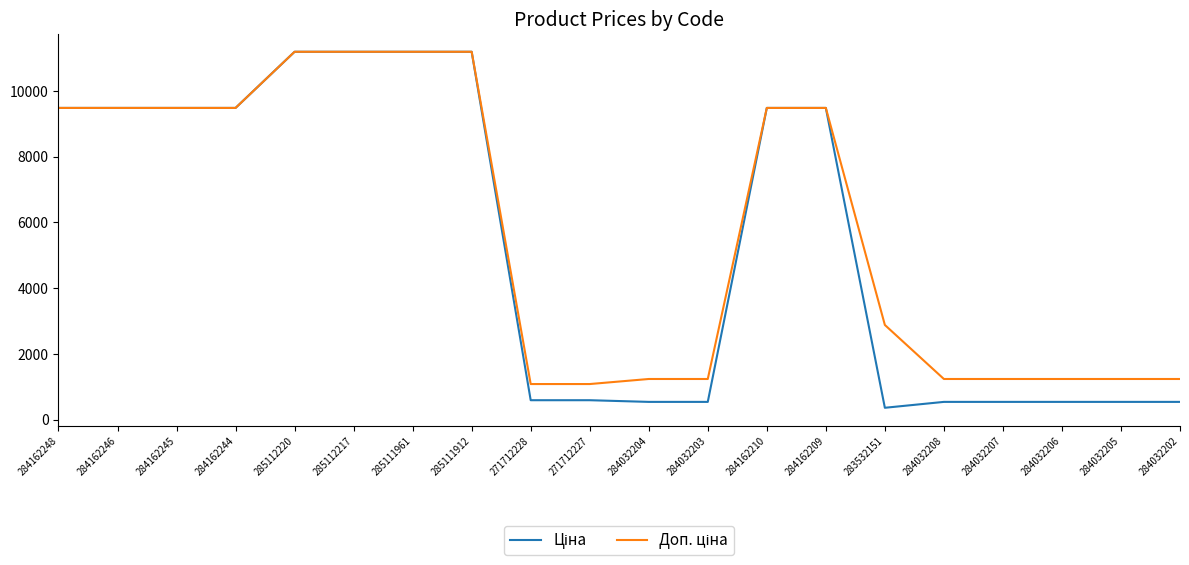

What is the greatest value displayed?

11188.2